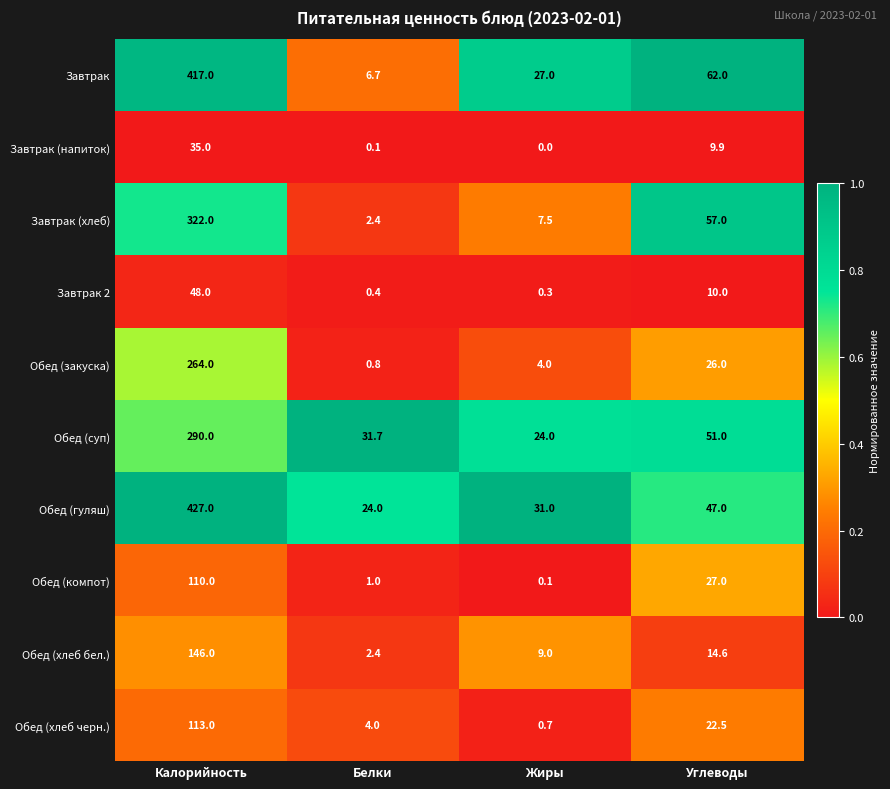

Between Калорийность and Белки, which series saw the biggest shift?

Завтрак